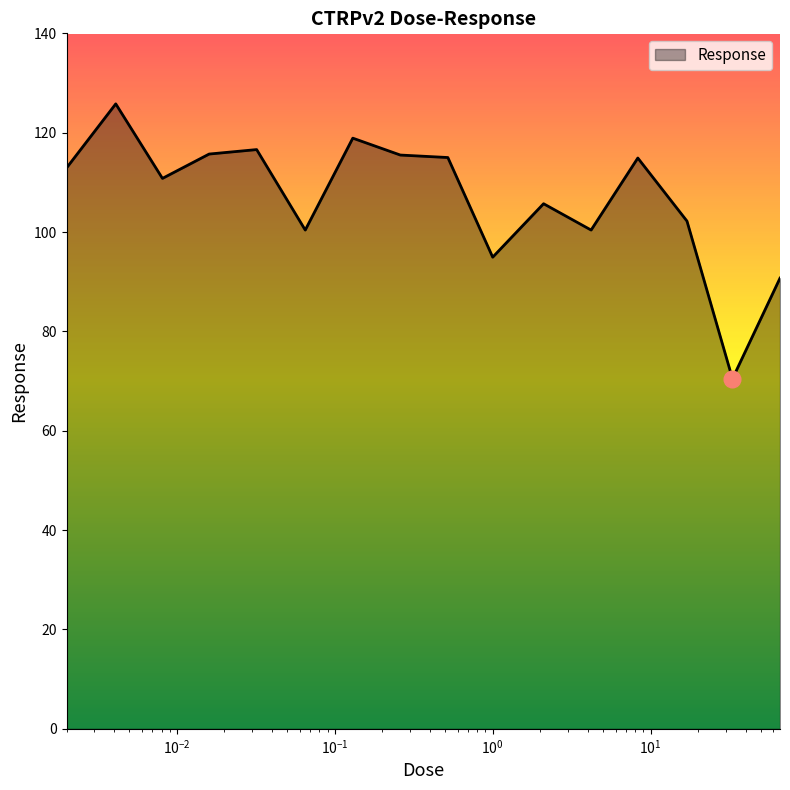

Count the number of data series in this chart.

1